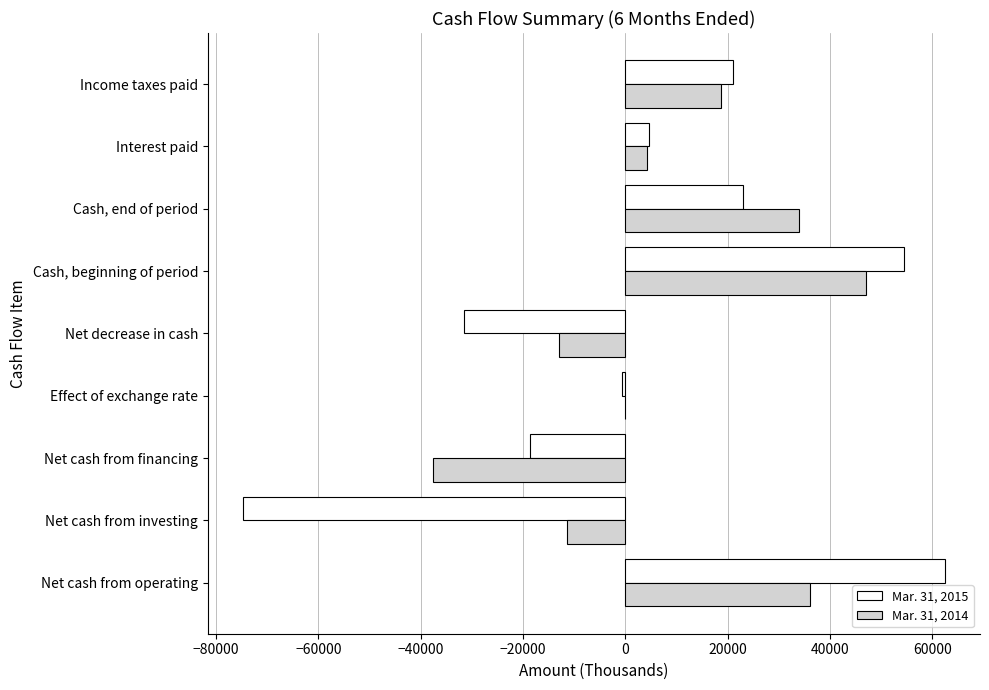

Between Net decrease in cash and Cash, beginning of period, which series saw the biggest shift?

Mar. 31, 2015